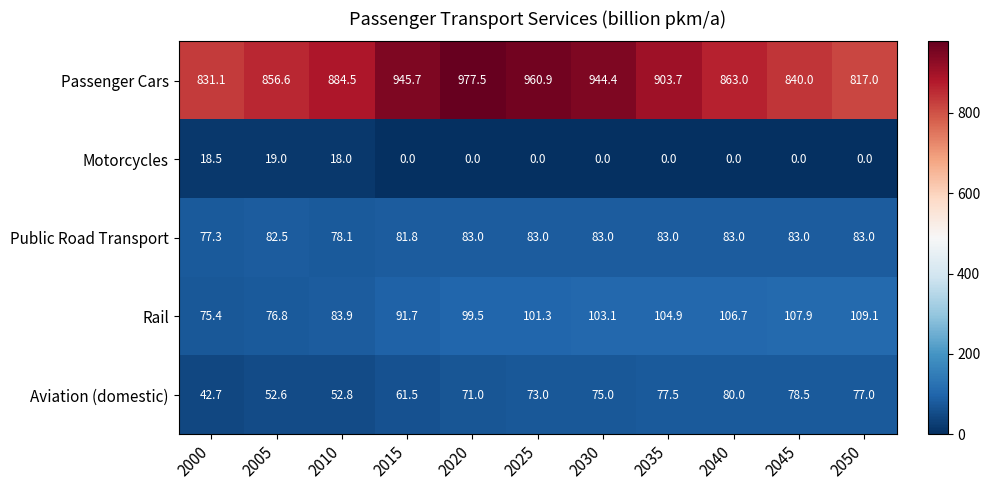

The value of Aviation (domestic) at 2020 is 121.6. True or false?

False